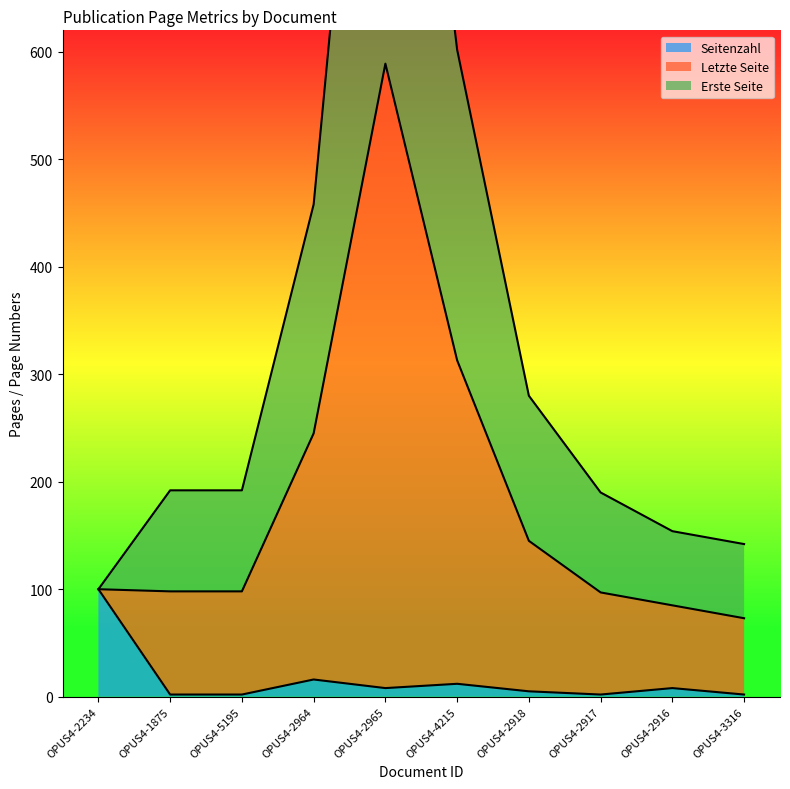

Reading right to left, extract all data points from this chart.

Seitenzahl: OPUS4-3316=2	OPUS4-2916=8	OPUS4-2917=2	OPUS4-2918=5	OPUS4-4215=12	OPUS4-2965=8	OPUS4-2964=16	OPUS4-5195=2	OPUS4-1875=2	OPUS4-2234=100
Letzte Seite: OPUS4-3316=142	OPUS4-2916=154	OPUS4-2917=190	OPUS4-2918=280	OPUS4-4215=602	OPUS4-2965=1162	OPUS4-2964=458	OPUS4-5195=192	OPUS4-1875=192	OPUS4-2234=100
Erste Seite: OPUS4-3316=73	OPUS4-2916=85	OPUS4-2917=97	OPUS4-2918=145	OPUS4-4215=313	OPUS4-2965=589	OPUS4-2964=245	OPUS4-5195=98	OPUS4-1875=98	OPUS4-2234=100